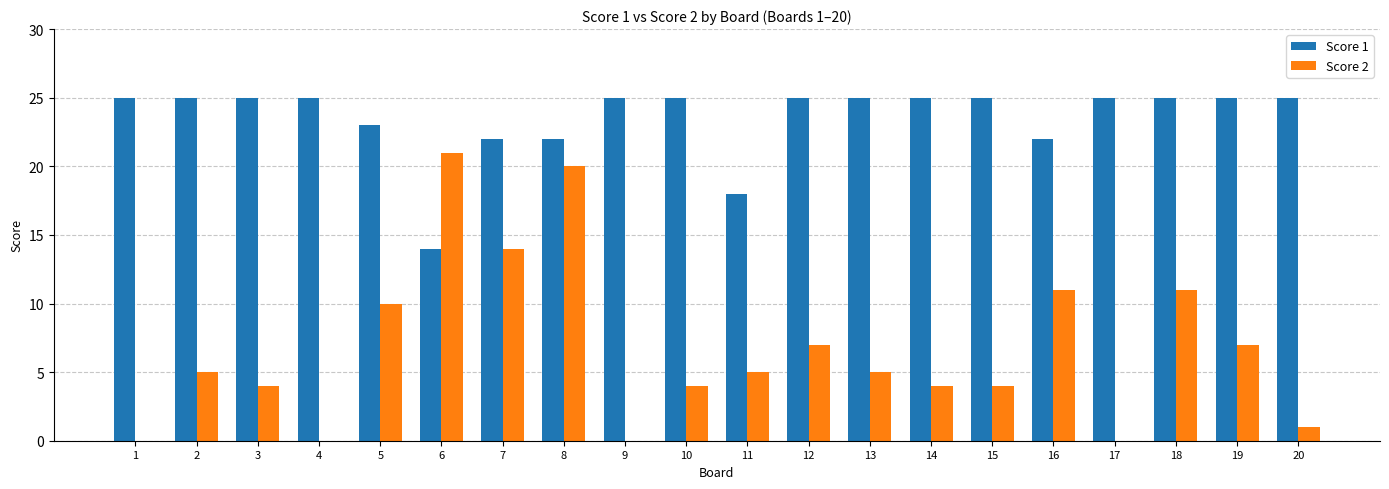

What is the greatest value displayed?

25